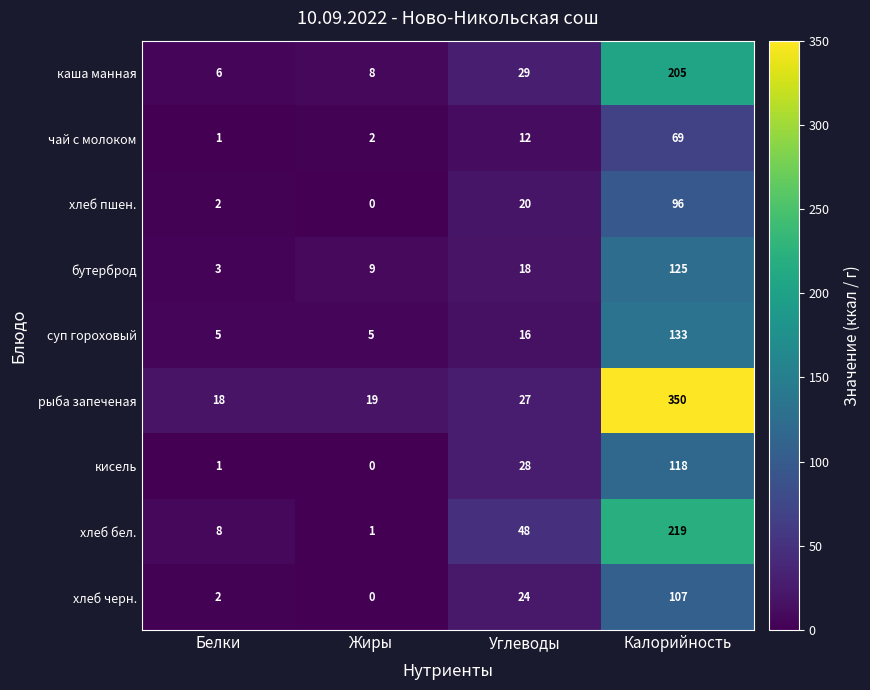

How many series are shown in this chart?

9